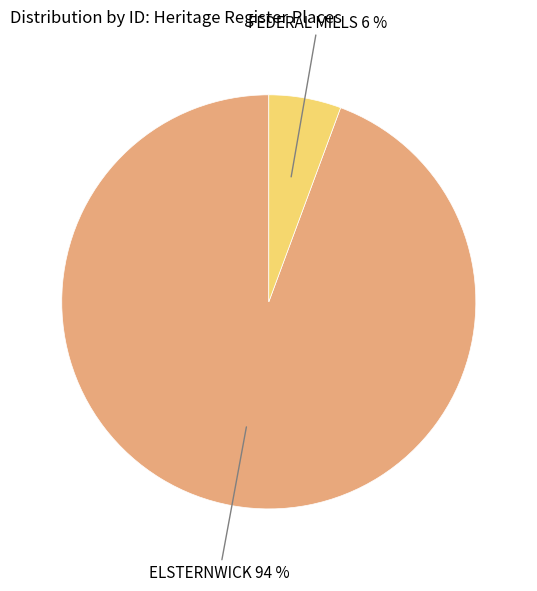

To the nearest percent, what is the average slice percentage?

50%